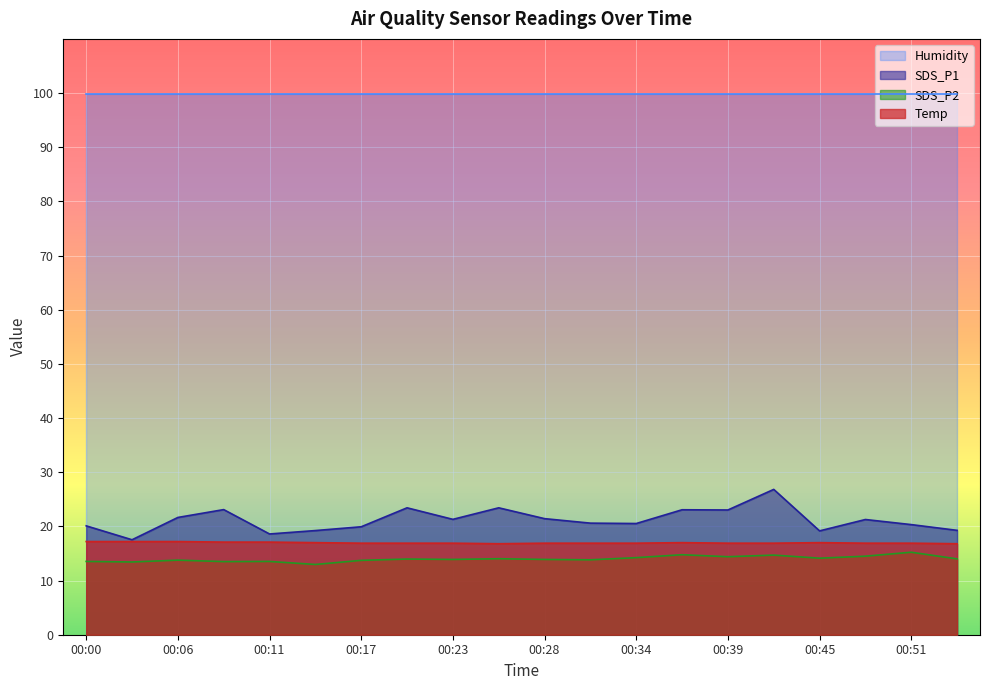

Which series has the largest total across all categories?

Humidity